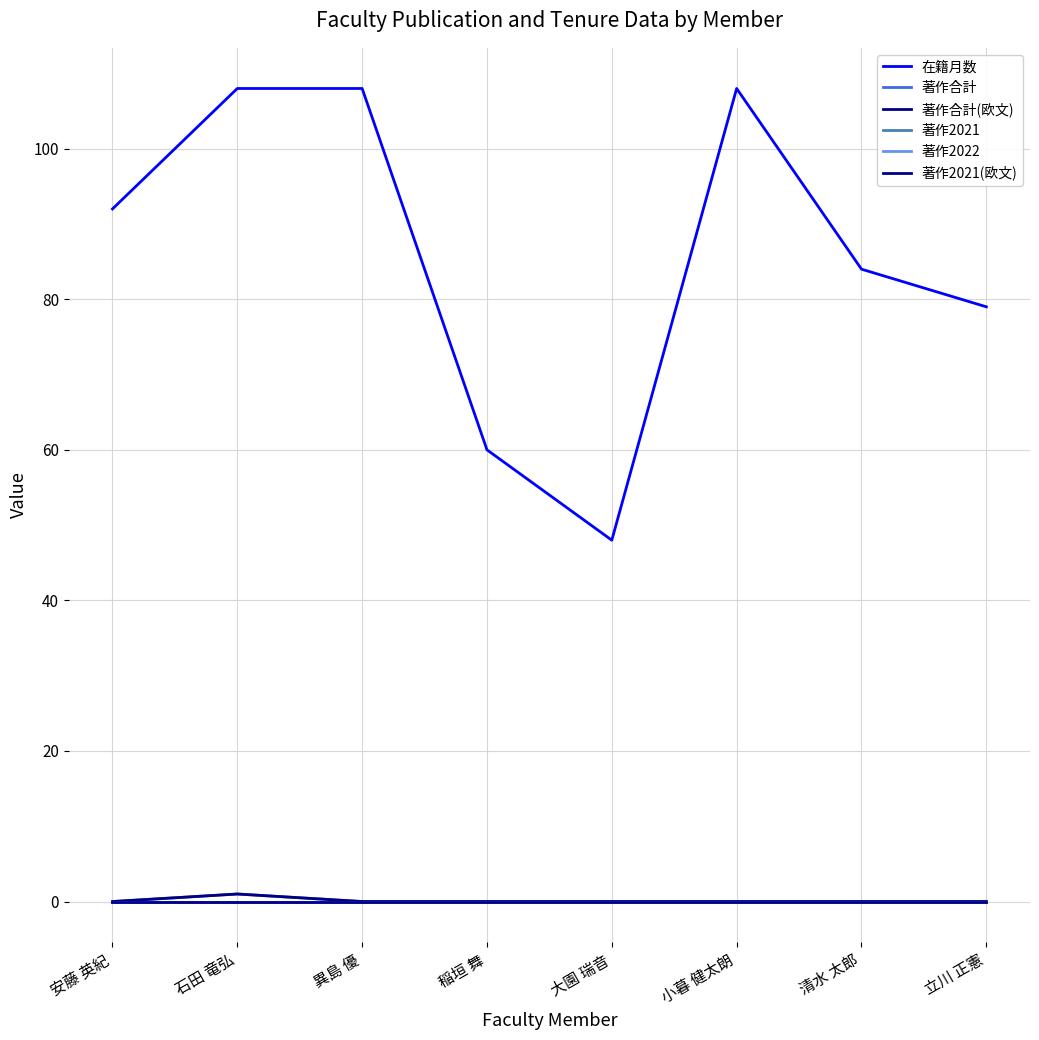

Is this an area chart (filled region under the line)?

No